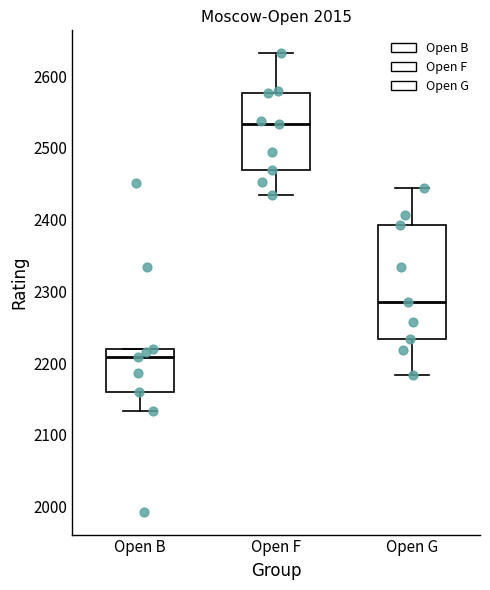

Reading left to right, transcribe this box plot: for each box, give where its median line is, the range the box spans, and where its two whiskers end, as read against the y-axis. The values are not printed on the chart, so give them approximately, as read against the axis.

Open B: median 2210, box 2160 to 2220, whiskers 2130 to 2220
Open F: median 2530, box 2470 to 2580, whiskers 2440 to 2630
Open G: median 2290, box 2230 to 2390, whiskers 2180 to 2440